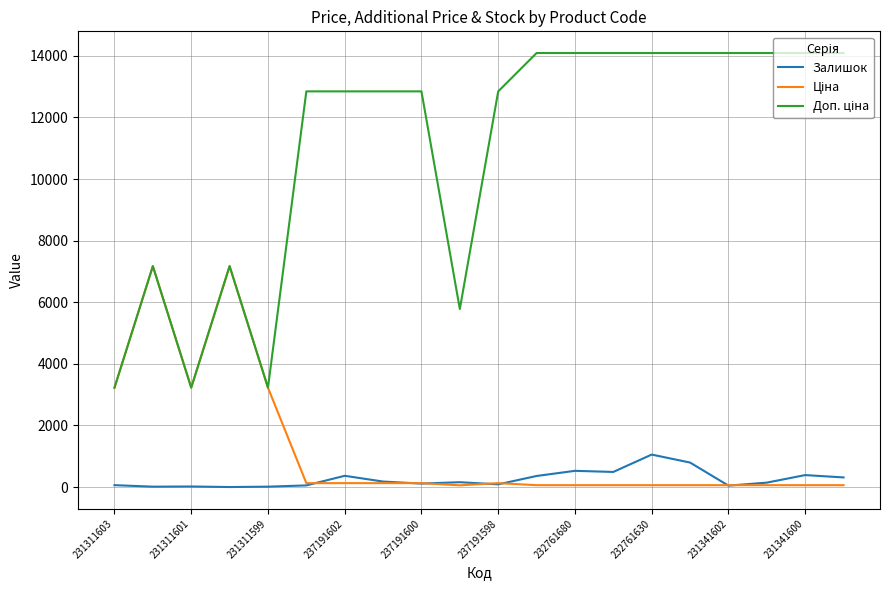

What is the maximum value shown in the chart?

14091.8